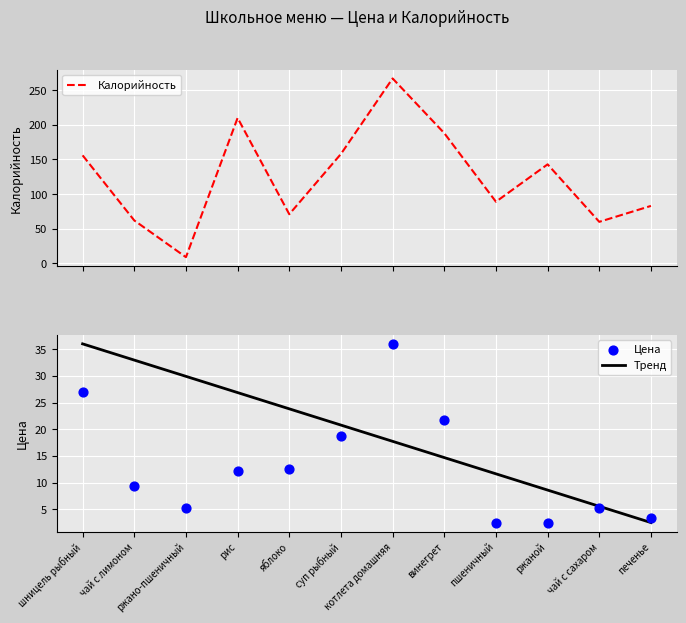

Which series contains the highest Y value?

Калорийность